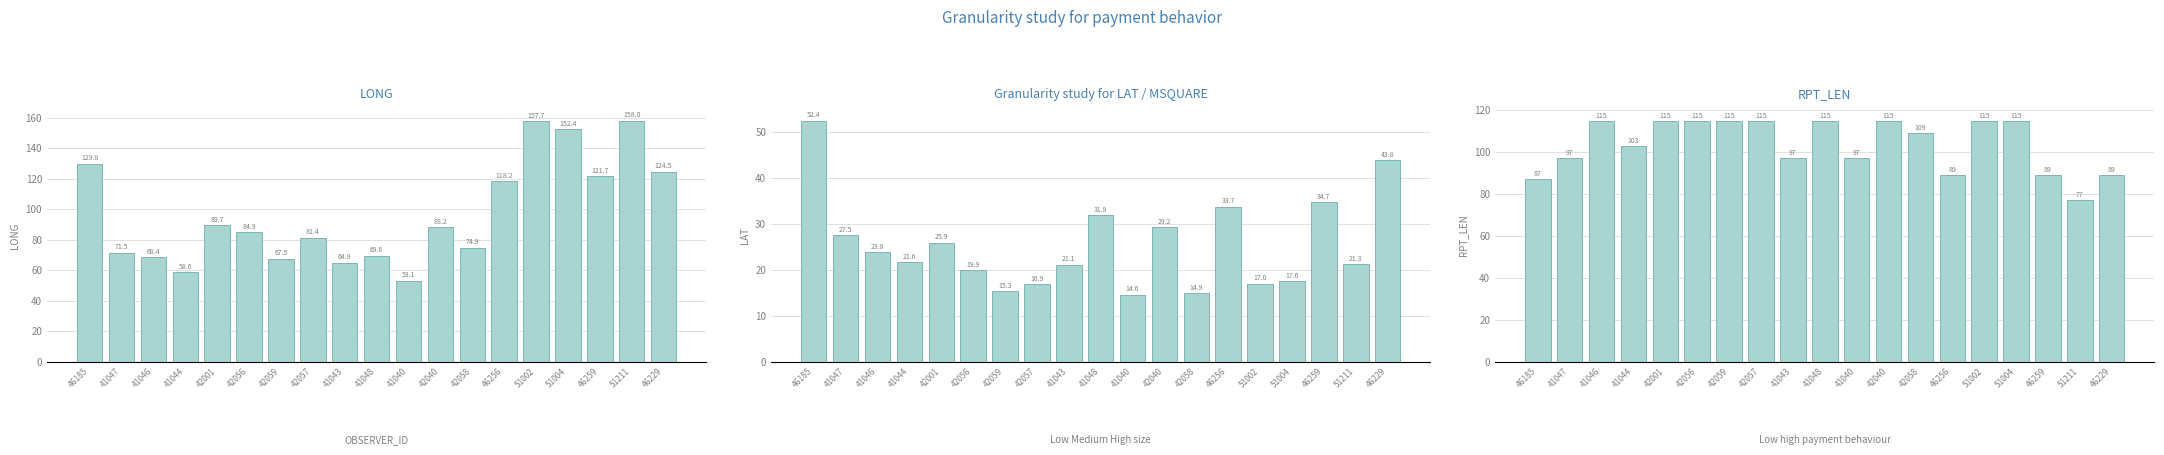

What is the difference between the LONG values at 46185 and 41044?

71.2